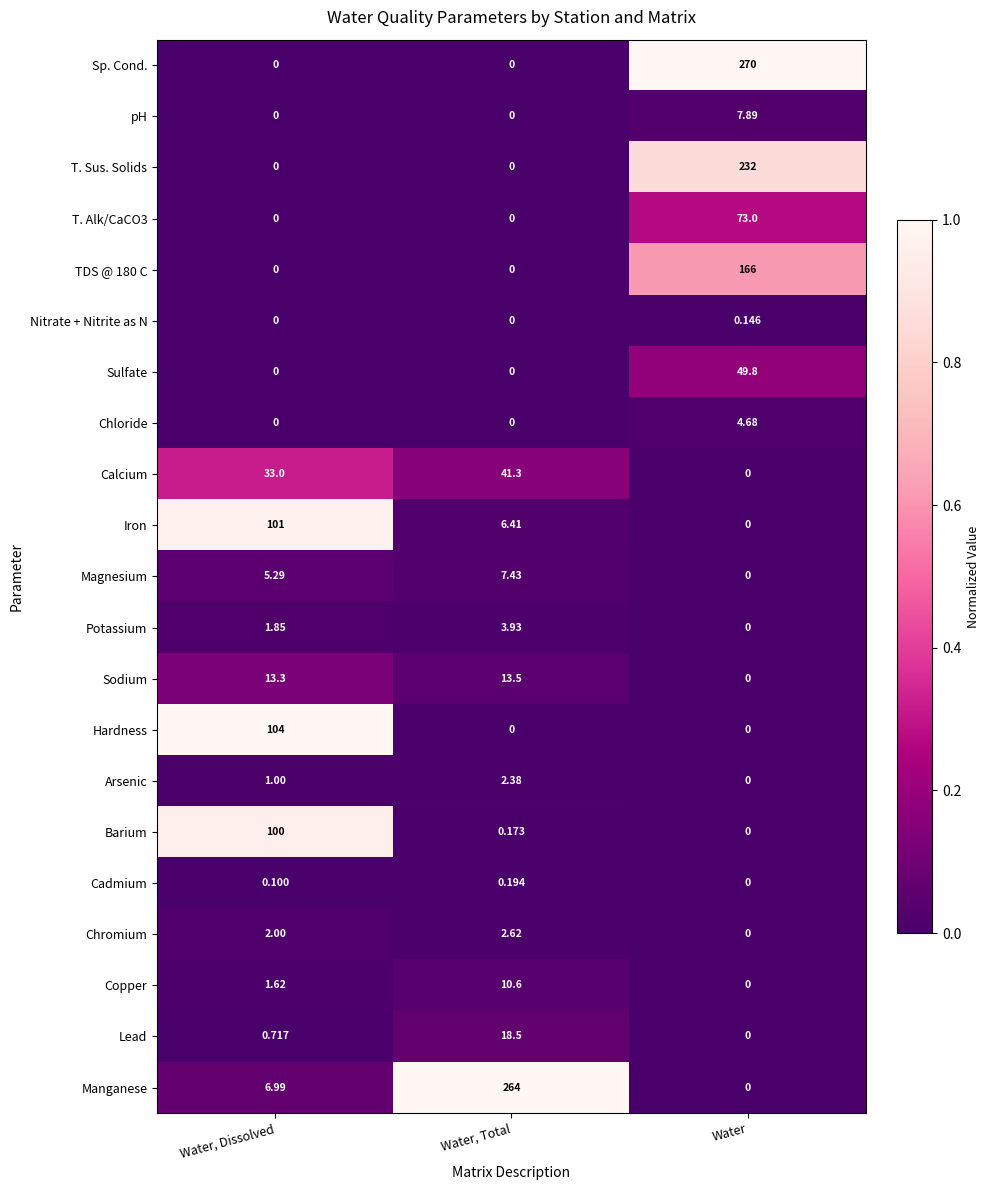

List the labels in order of Barium value, smallest first.

Water, Water, Total, Water, Dissolved